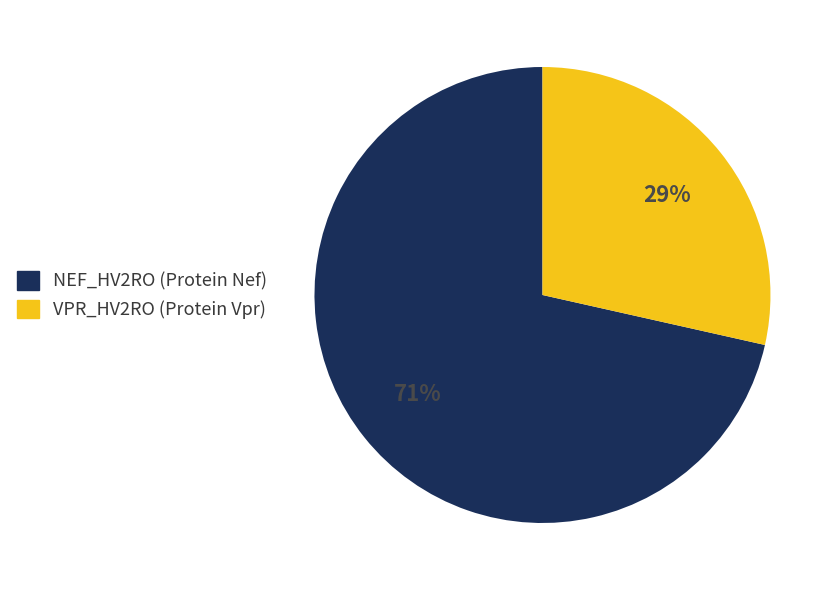

Rank the categories by value from lowest to highest.

VPR_HV2RO (Protein Vpr), NEF_HV2RO (Protein Nef)